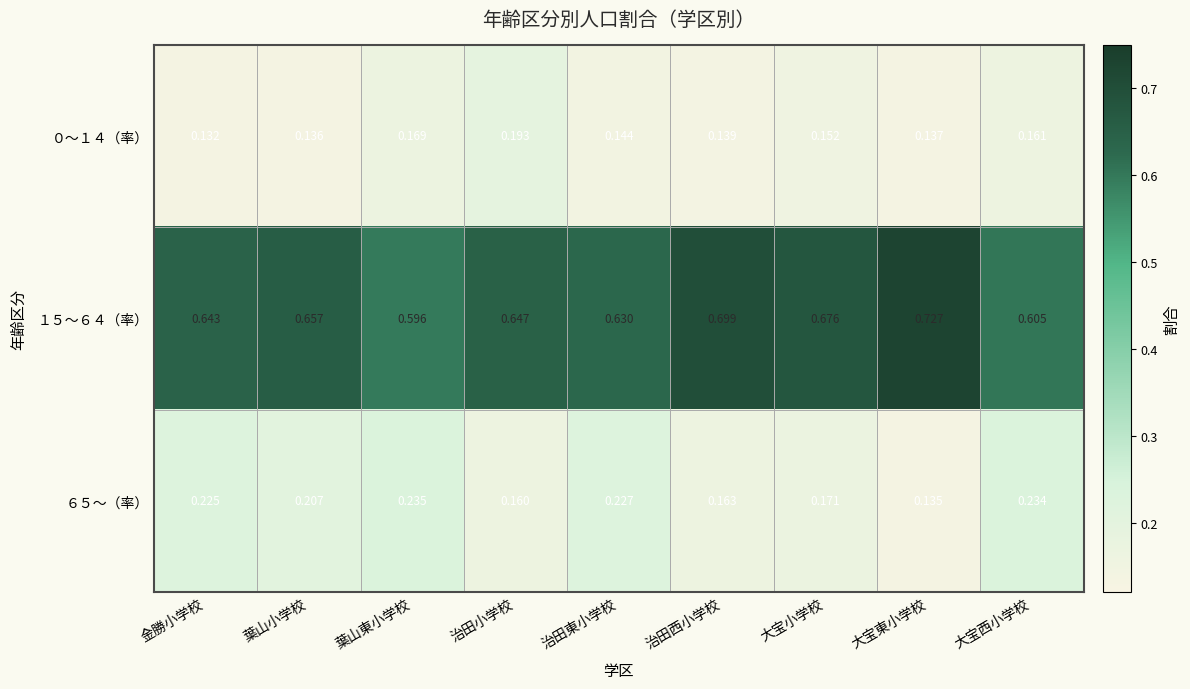

List the labels in order of ６５～（率） value, largest first.

葉山東小学校, 大宝西小学校, 治田東小学校, 金勝小学校, 葉山小学校, 大宝小学校, 治田西小学校, 治田小学校, 大宝東小学校